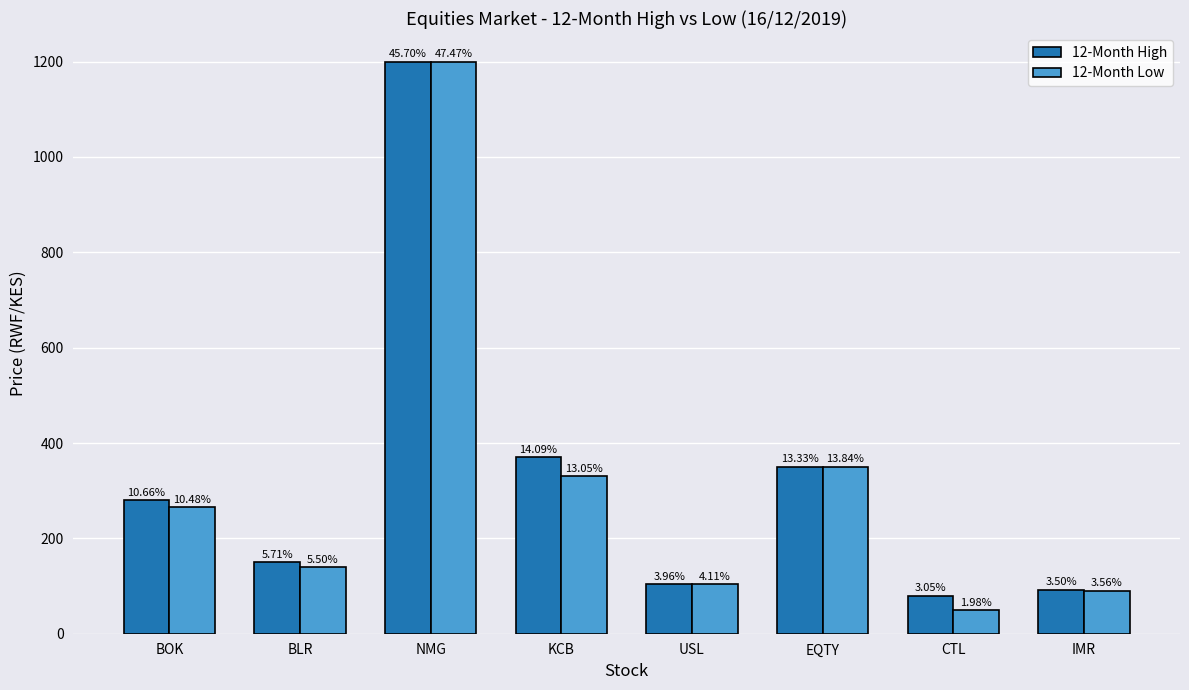

Are the bars grouped side by side (vs. stacked)?

Yes